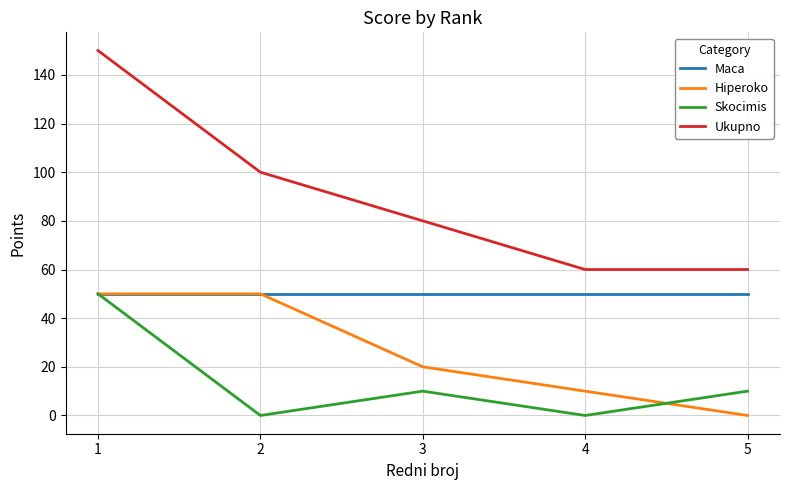

What is the total value across all series at 3?

160